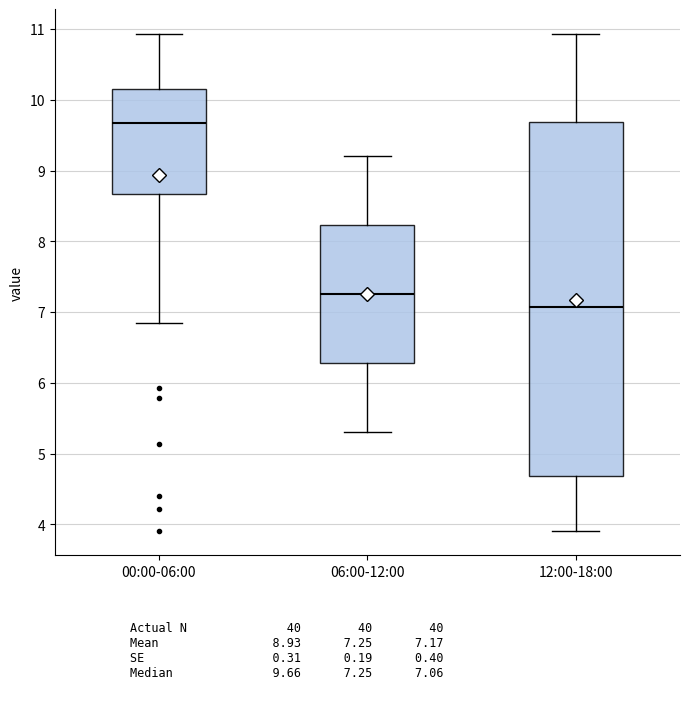

Reading left to right, read every box against the y-axis: the position of its median line, the range the box covers, and the ends of its whiskers. The values are not printed on the chart, so give them approximately, as read against the axis.

00:00-06:00: median 9.7, box 8.7 to 10.1, whiskers 6.8 to 10.9
06:00-12:00: median 7.3, box 6.3 to 8.2, whiskers 5.3 to 9.2
12:00-18:00: median 7.1, box 4.7 to 9.7, whiskers 3.9 to 10.9